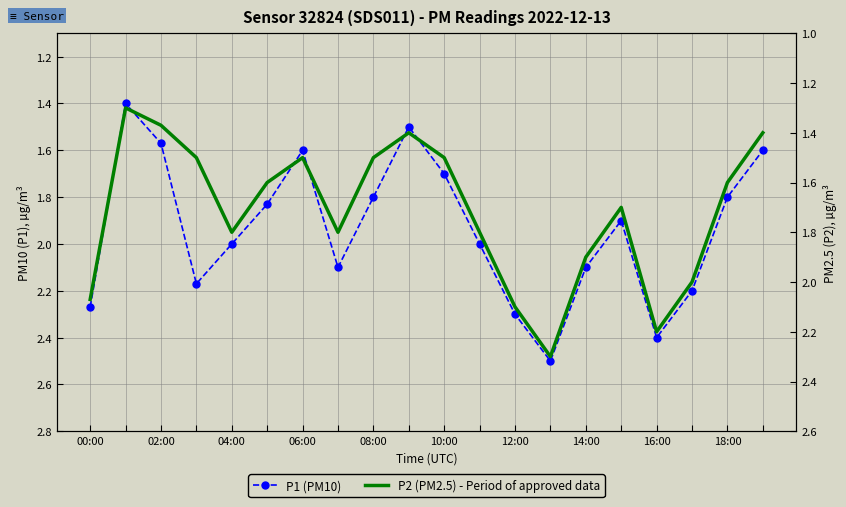

True or false: P2 and P1 intersect in this chart.

False